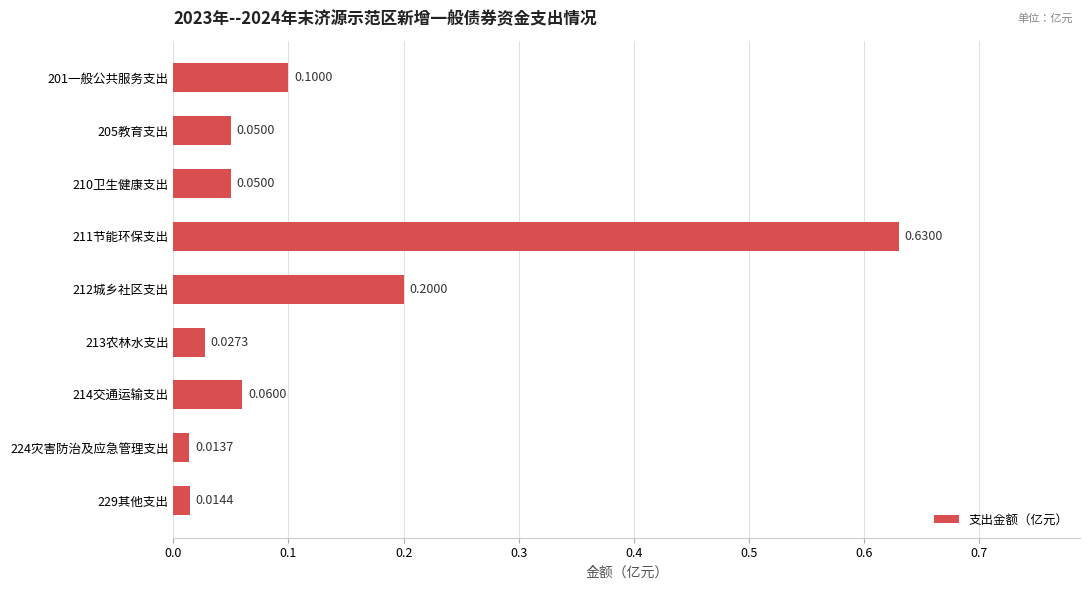

What is the sum of all values?

1.1